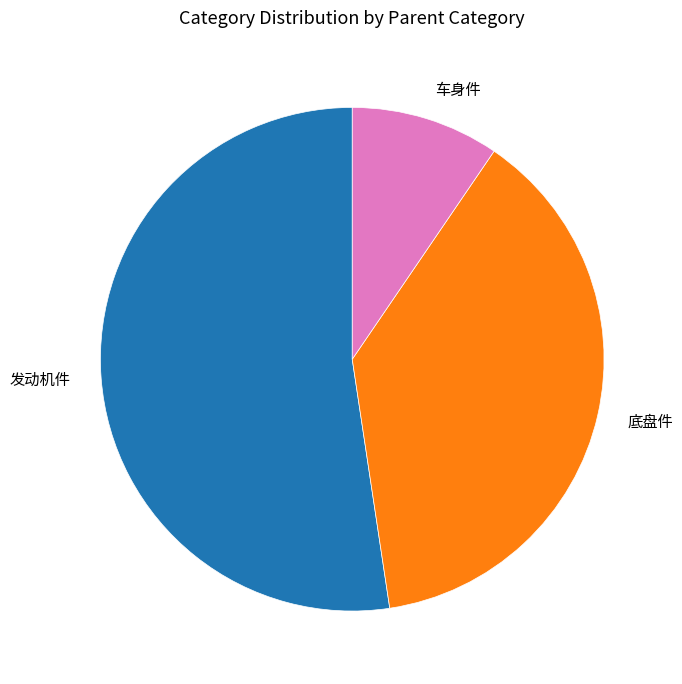

How many slices are in this pie chart?

3